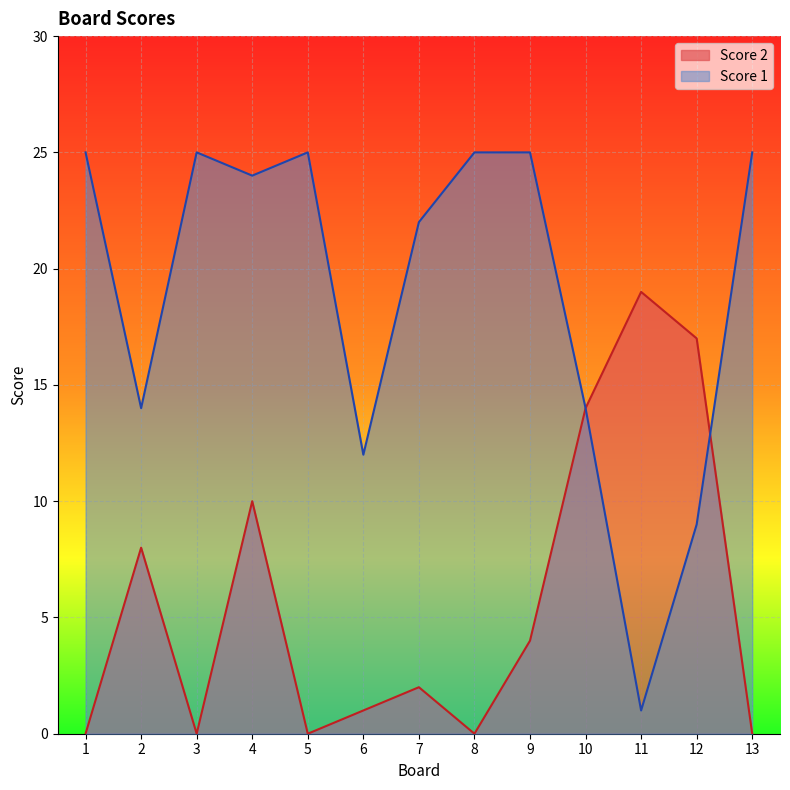

The value of Score 2 at 13 is 10. True or false?

False